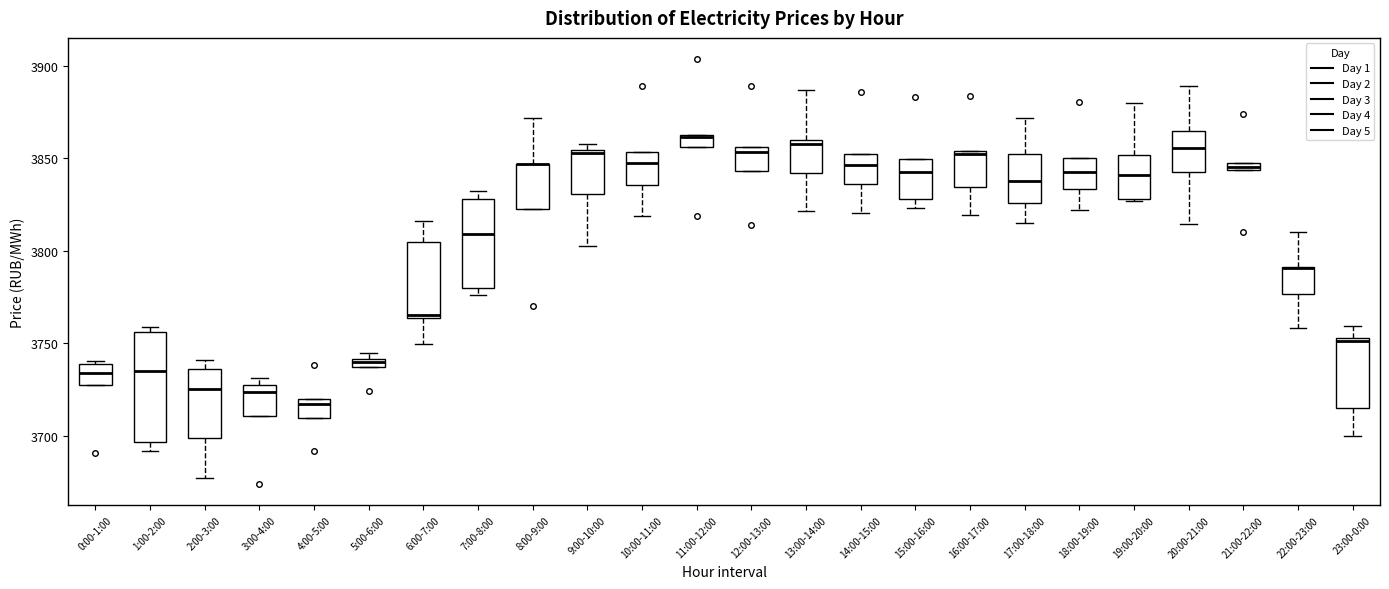

Which box is the tallest, from its lower edge to its upper edge?

1:00-2:00